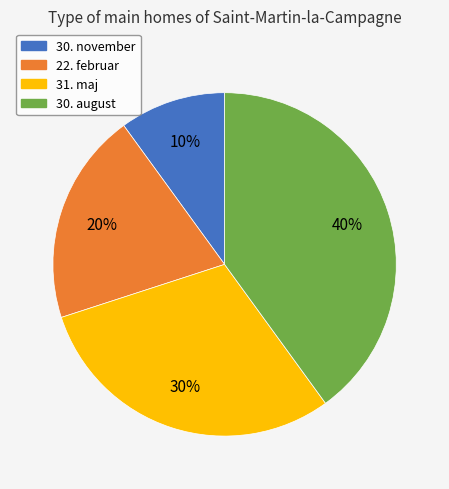

What percentage is the 30. august slice, to the nearest percent?

40%